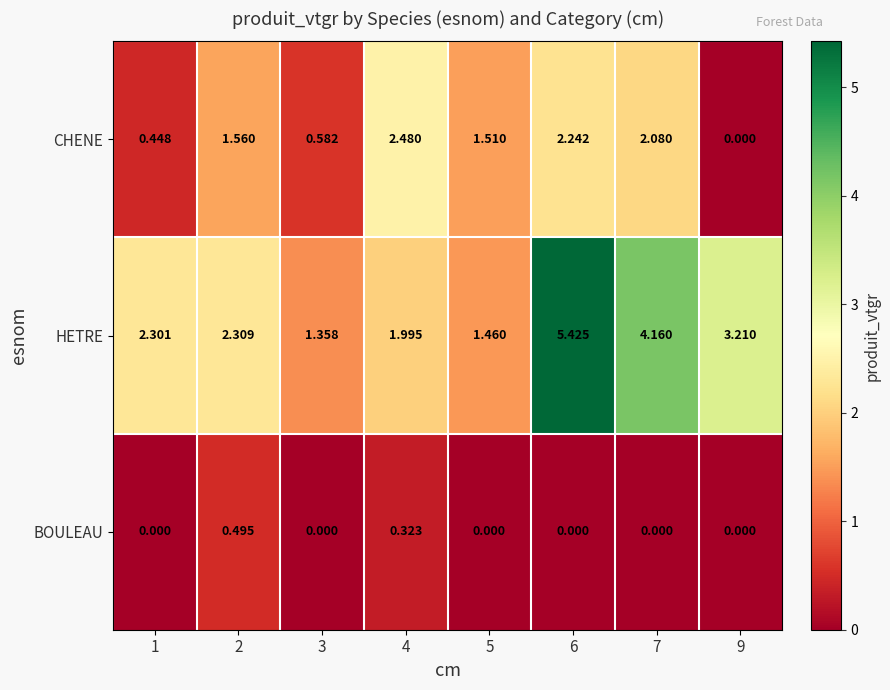

Is the value of CHENE at 7 greater than the value of BOULEAU at 1?

Yes